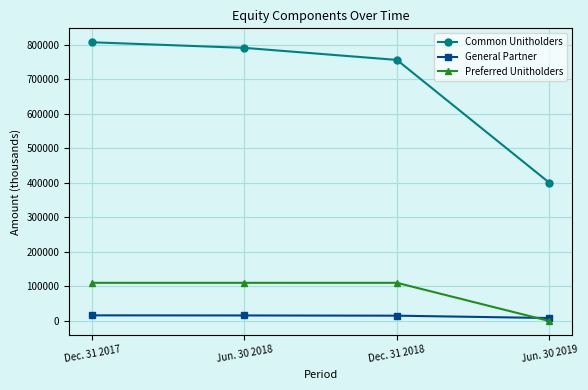

At how many categories does at least one series exceed 133321?

4